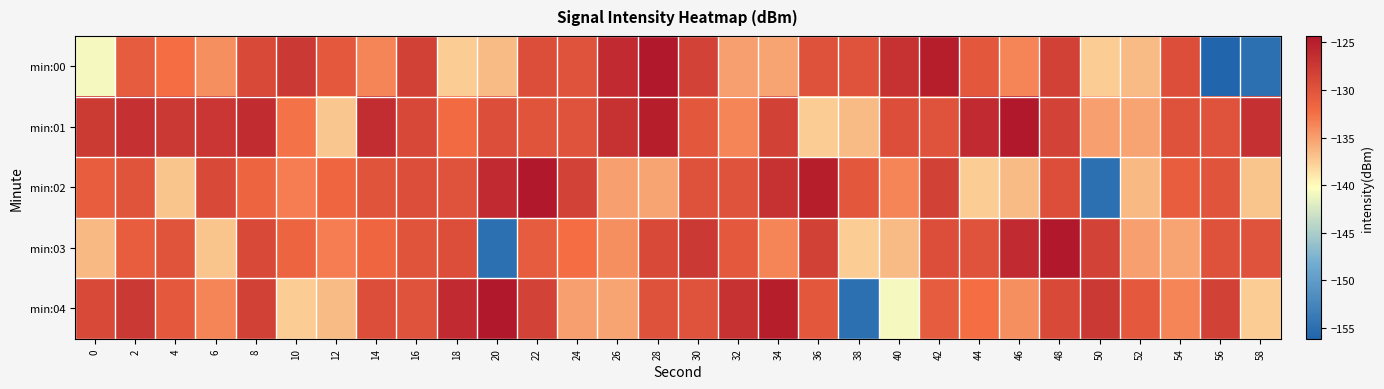

Rank the series at 56 from lowest to highest value.

min:00, min:02, min:01, min:03, min:04